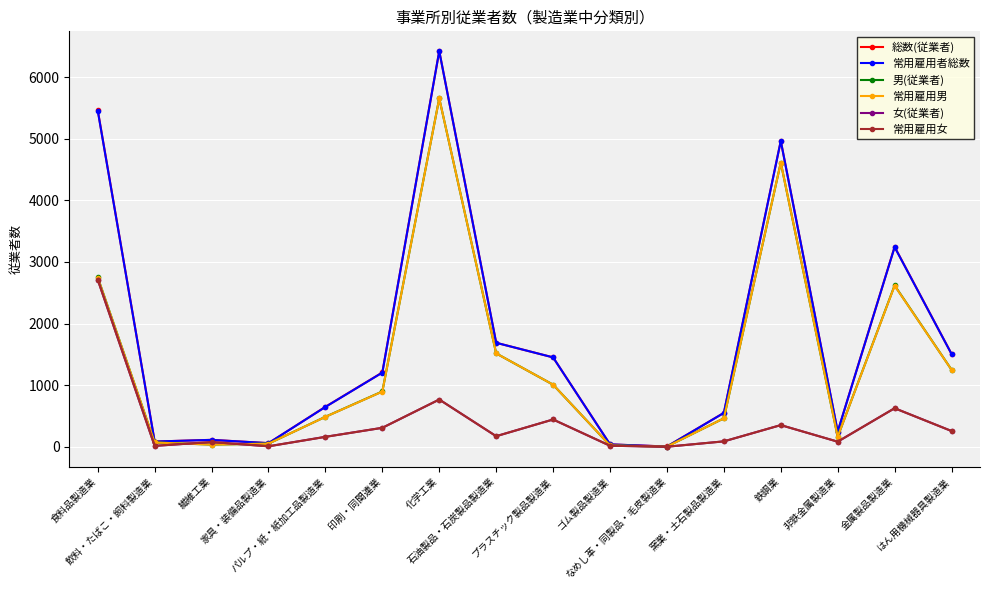

The value of 常用雇用女 at 金属製品製造業 is 961. True or false?

False